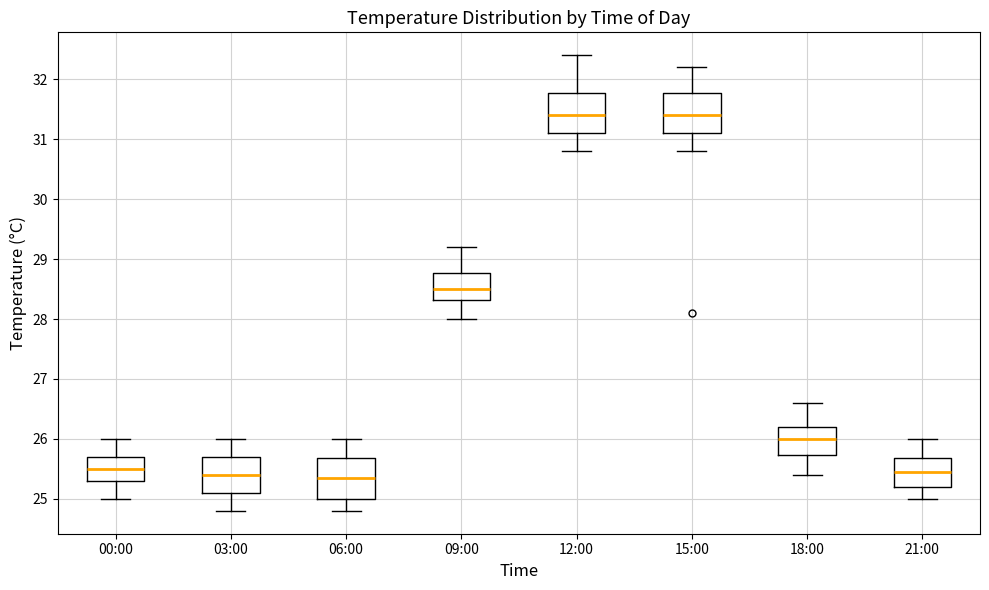

Reading left to right, transcribe this box plot: for each box, give where its median line is, the range the box spans, and where its two whiskers end, as read against the y-axis. The values are not printed on the chart, so give them approximately, as read against the axis.

00:00: median 25.5, box 25.3 to 25.7, whiskers 25.0 to 26.0
03:00: median 25.4, box 25.1 to 25.7, whiskers 24.8 to 26.0
06:00: median 25.4, box 25.0 to 25.7, whiskers 24.8 to 26.0
09:00: median 28.5, box 28.3 to 28.8, whiskers 28.0 to 29.2
12:00: median 31.4, box 31.1 to 31.8, whiskers 30.8 to 32.4
15:00: median 31.4, box 31.1 to 31.8, whiskers 30.8 to 32.2
18:00: median 26.0, box 25.7 to 26.2, whiskers 25.4 to 26.6
21:00: median 25.5, box 25.2 to 25.7, whiskers 25.0 to 26.0